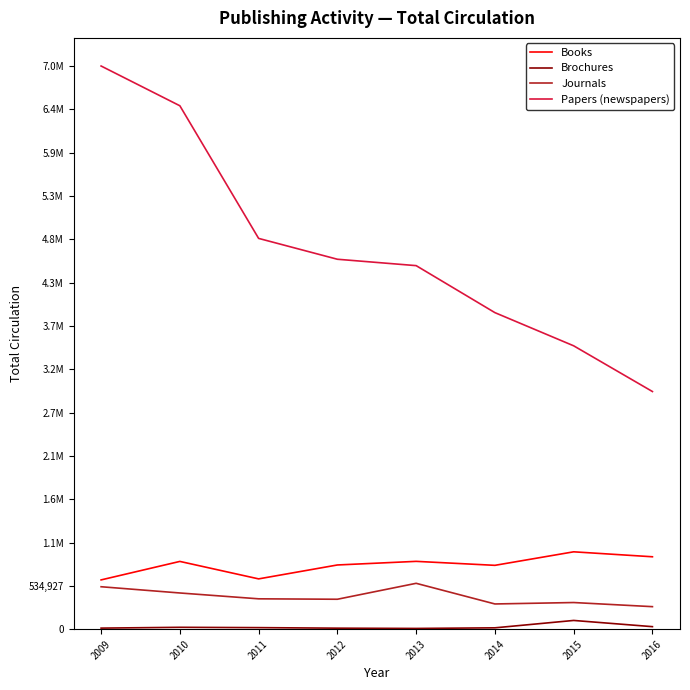

What is the maximum value for Journals?

566417